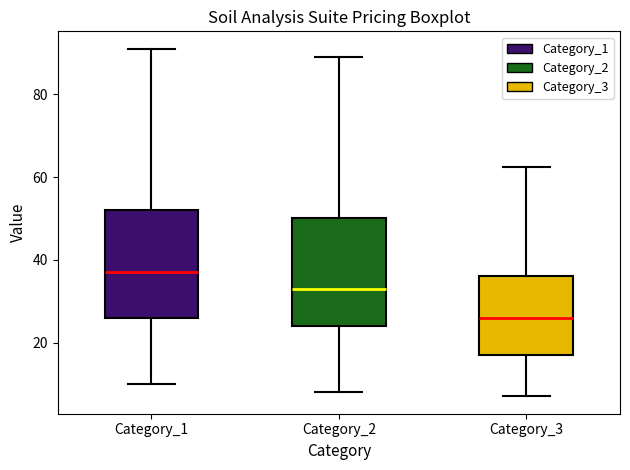

Reading left to right, read every box against the y-axis: the position of its median line, the range the box covers, and the ends of its whiskers. The values are not printed on the chart, so give them approximately, as read against the axis.

Category_1: median 38, box 26 to 52, whiskers 10 to 92
Category_2: median 34, box 24 to 50, whiskers 8 to 90
Category_3: median 26, box 18 to 36, whiskers 8 to 62